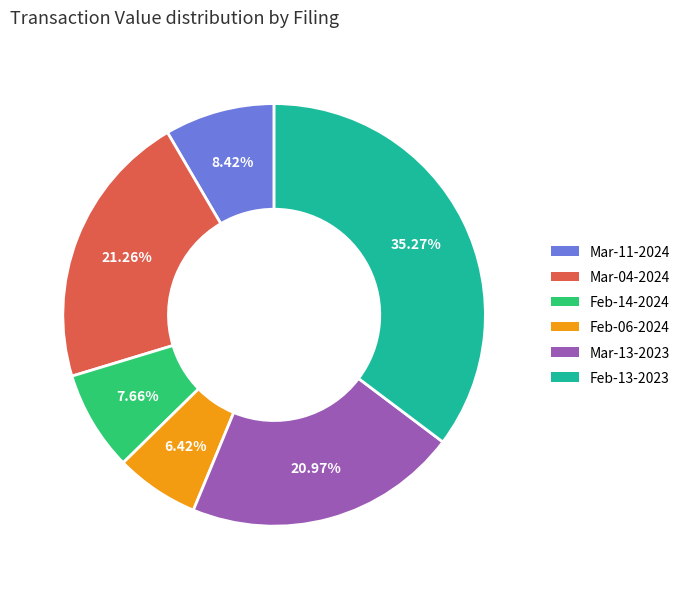

Combined, do Mar-04-2024 and Feb-14-2024 account for over 50%?

No